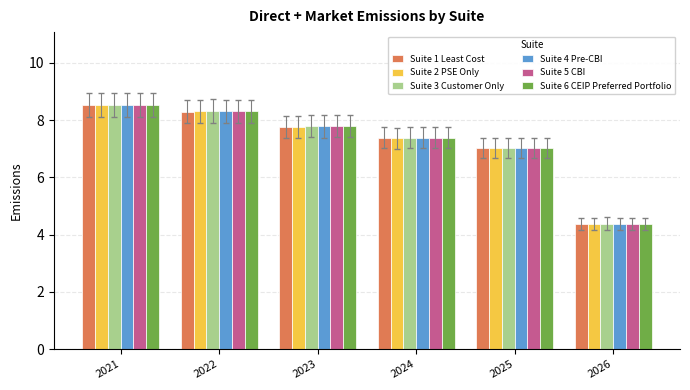

What is the sum of all Suite 2 PSE Only values?

43.3